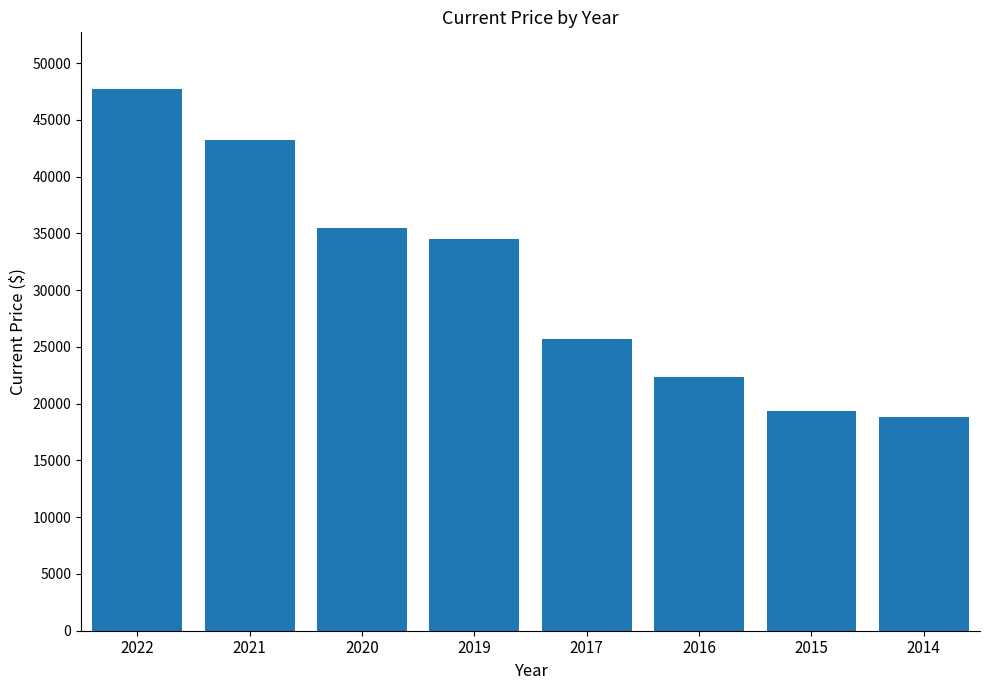

How many values are below 34465?

4